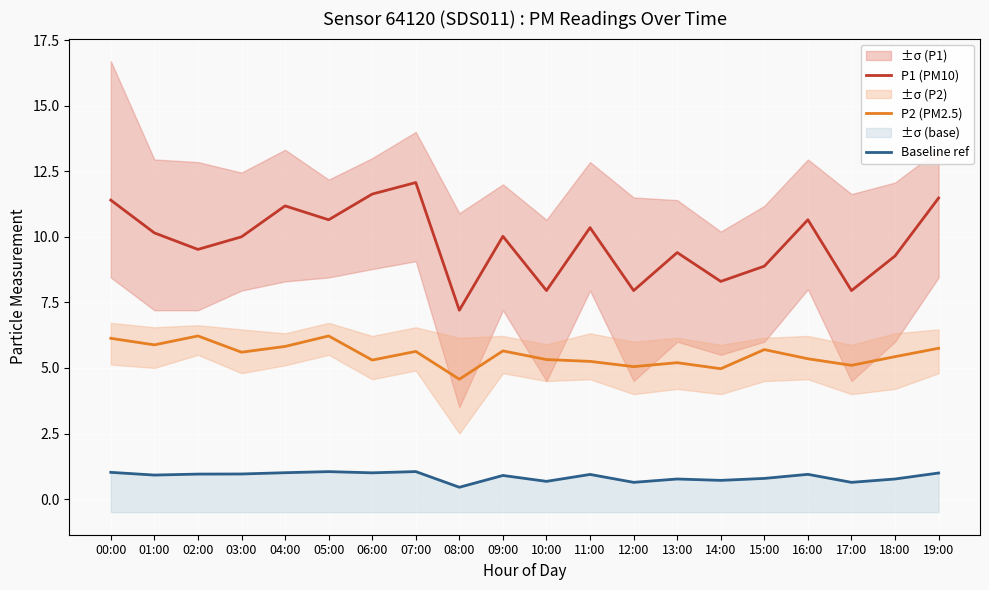

What is the label of the 17th point from the right?

03:00